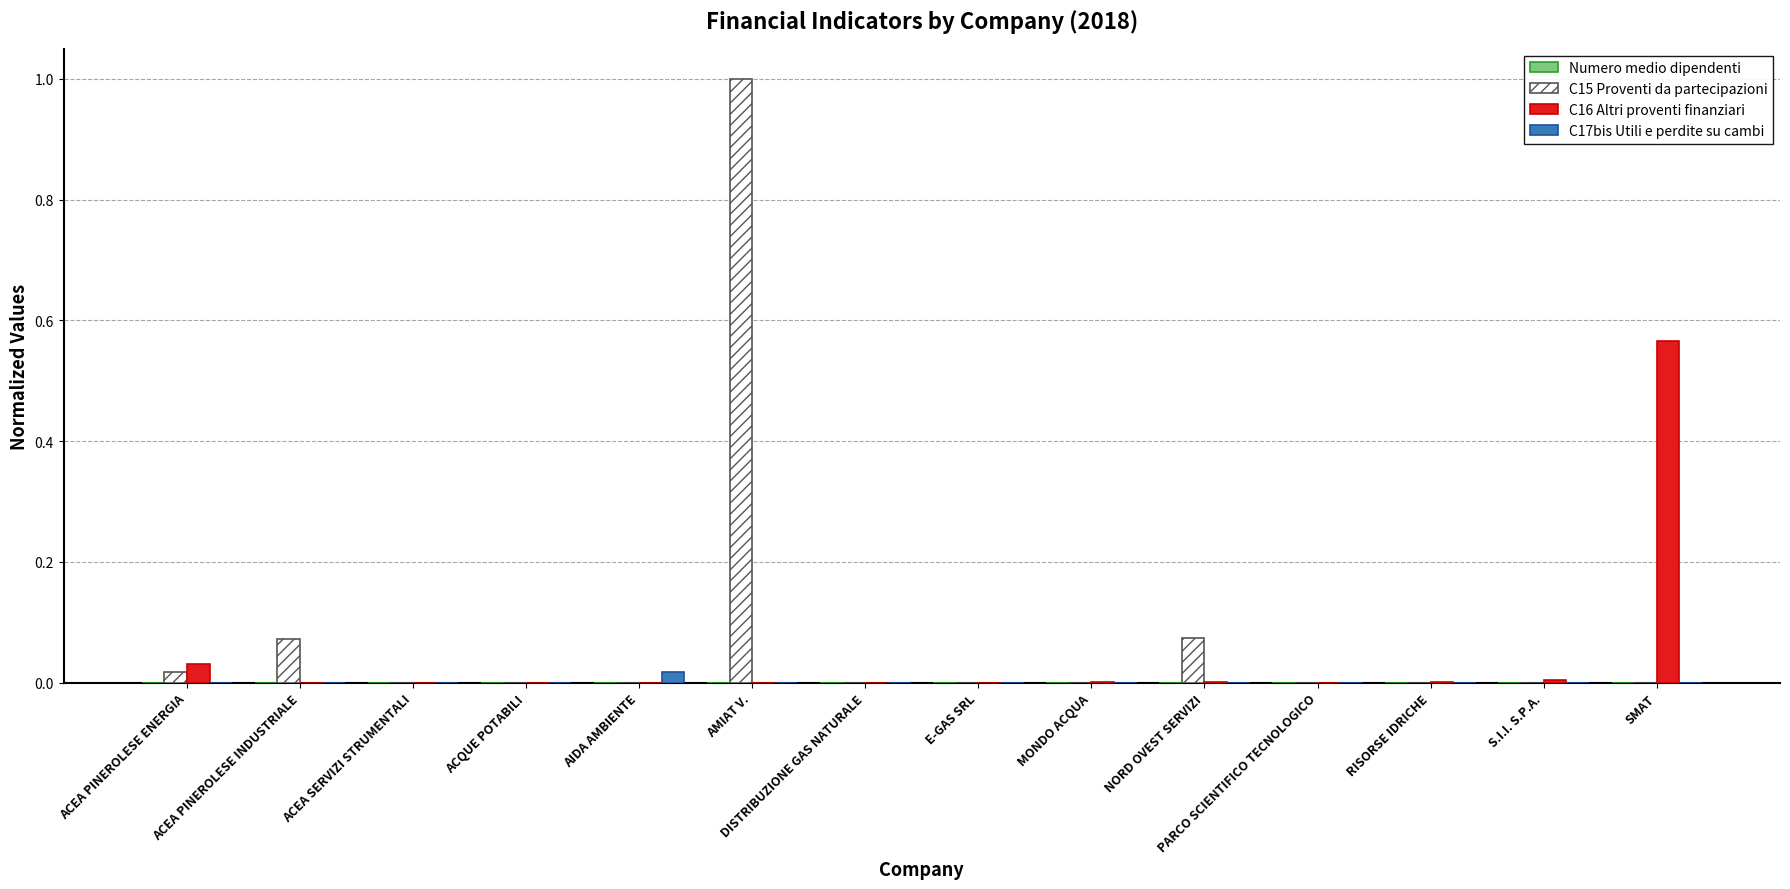

Which category has the highest value across all series?

AMIAT V.